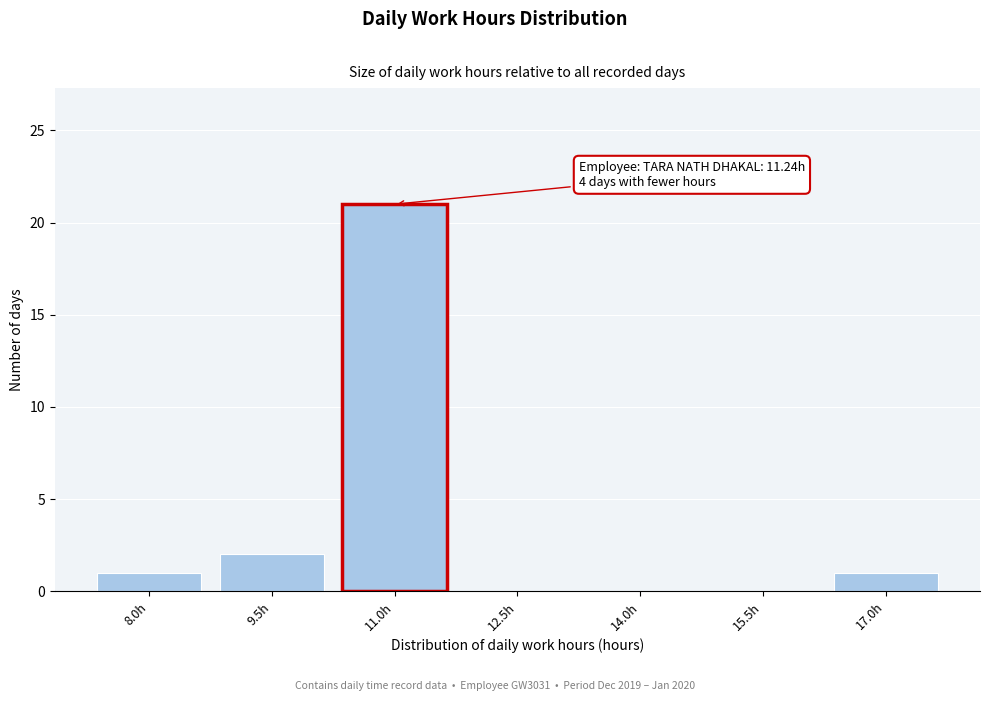

Reading left to right, transcribe all the data shown in this chart.

8.0h=1	9.5h=2	11.0h=21	12.5h=0	14.0h=0	15.5h=0	17.0h=1